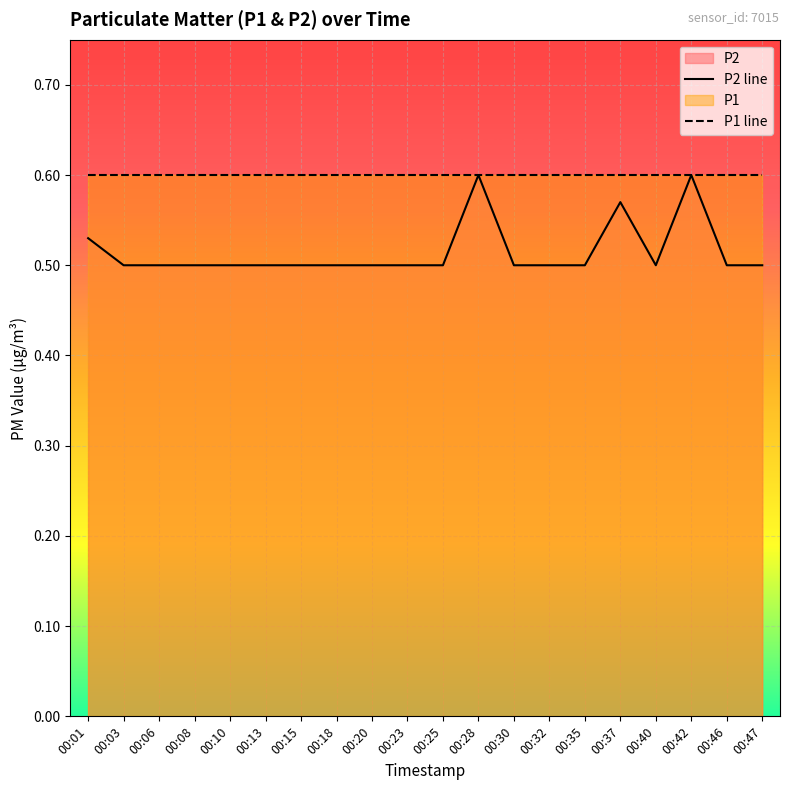

List the series in order of their peak value, highest first.

P2 line, P1 line